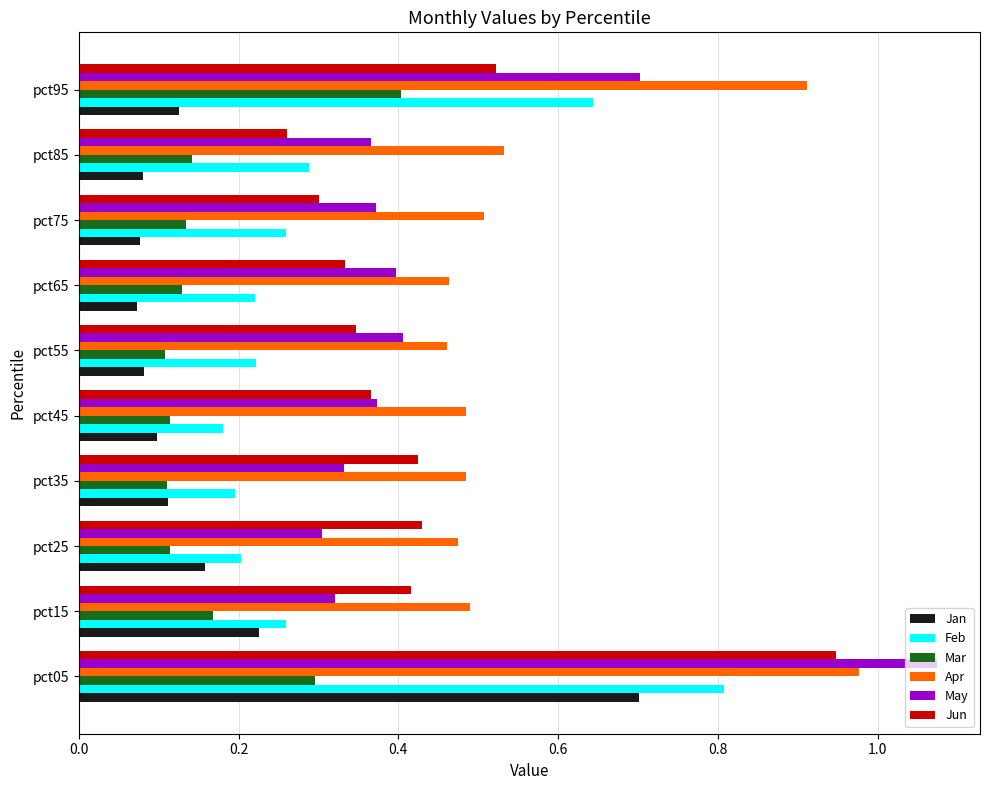

Which category has the highest value across all series?

pct05